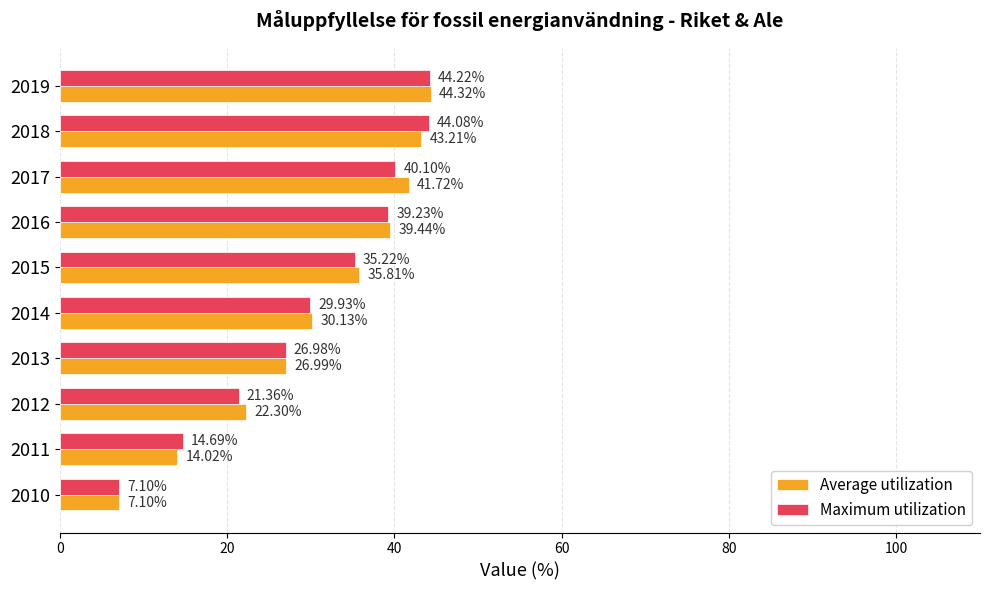

What is the difference between the maximum and minimum values in the Average utilization series?

37.2